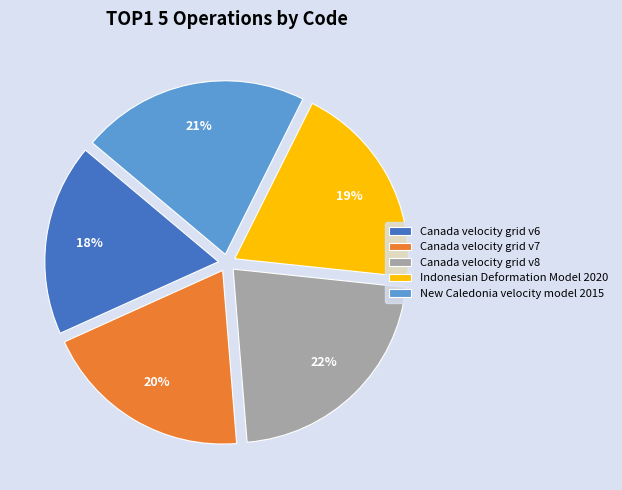

Which slice is the smallest?

Canada velocity grid v6